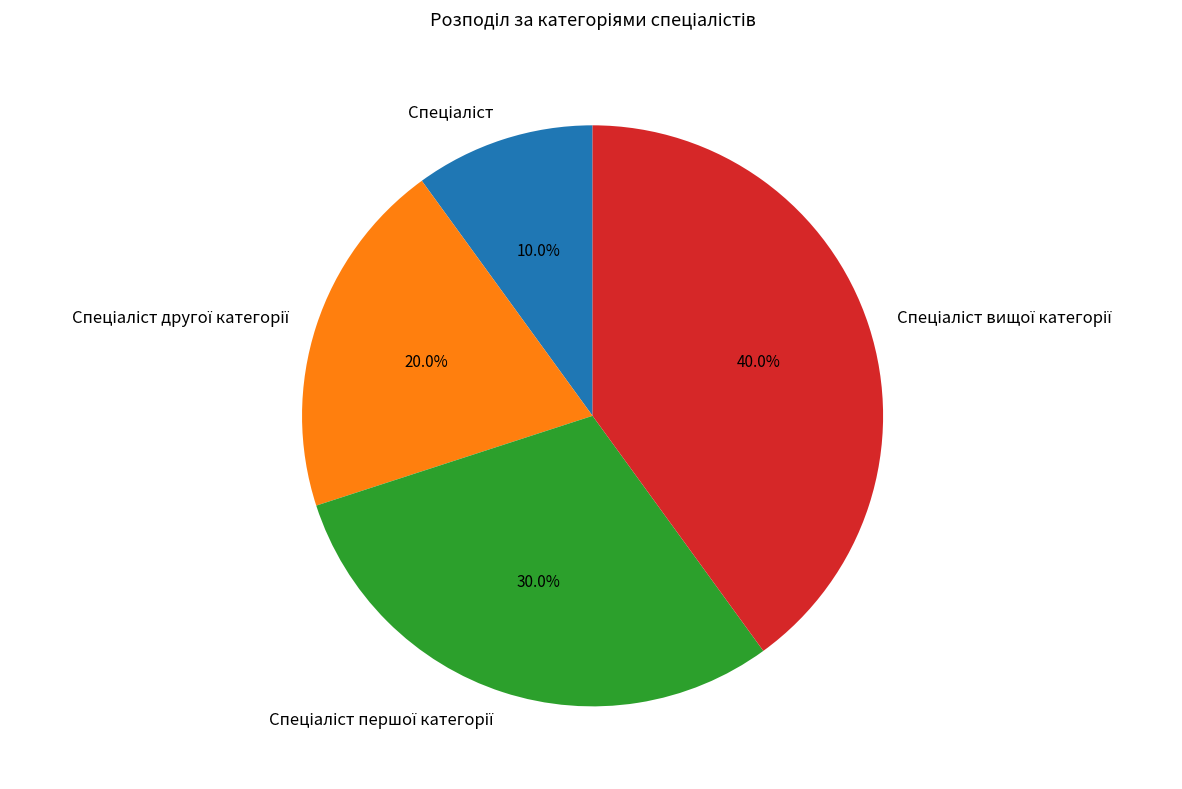

Is there a majority slice in this chart?

No